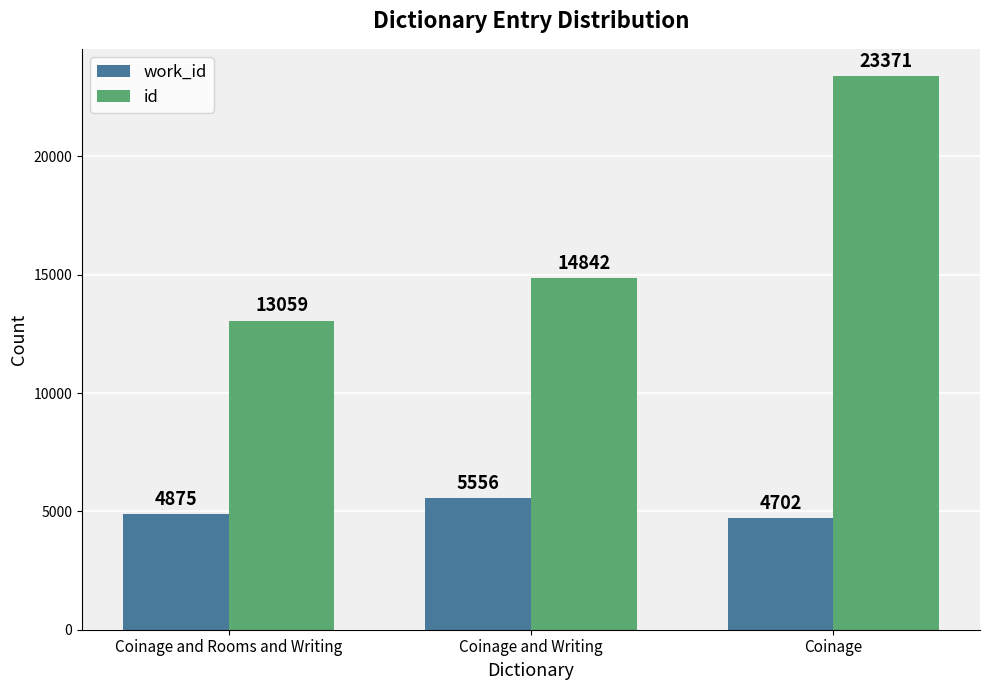

Reading left to right, extract all data points from this chart.

work_id: 4875	5556	4702
id: 13059	14842	23371